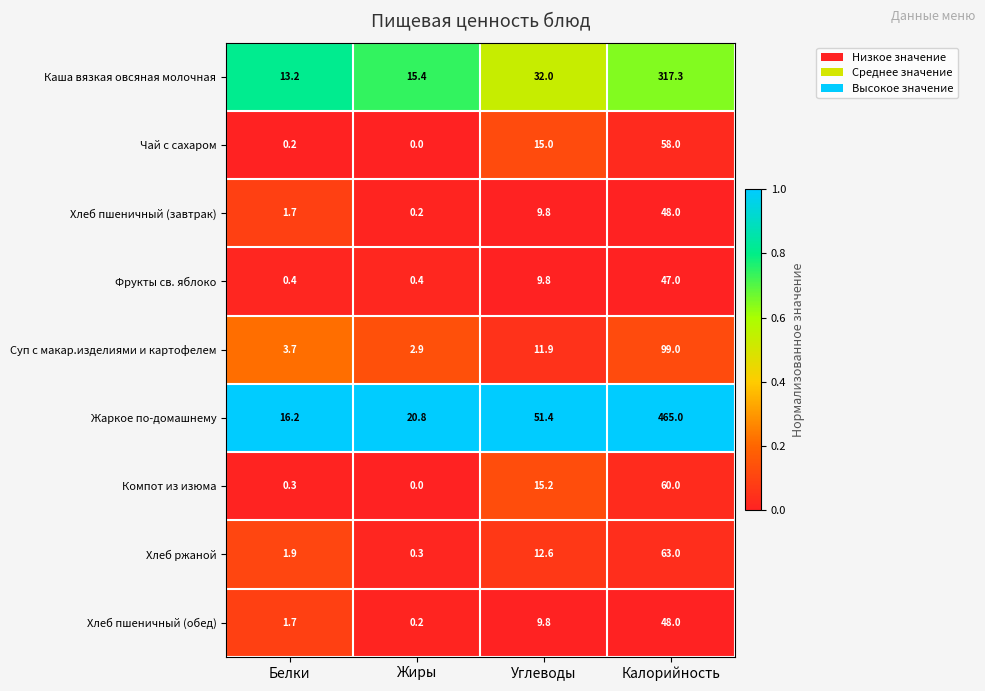

Is it true that Чай с сахаром equals 0.2 at Белки?

True